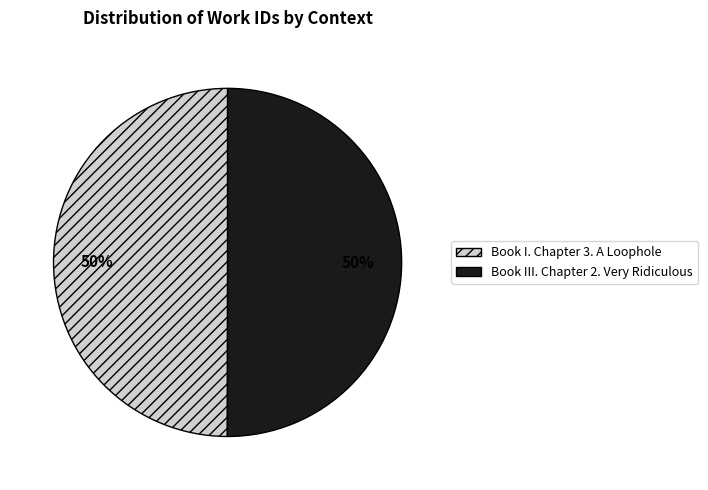

Combined, do Book I. Chapter 3. A Loophole and Book III. Chapter 2. Very Ridiculous account for over 50%?

Yes